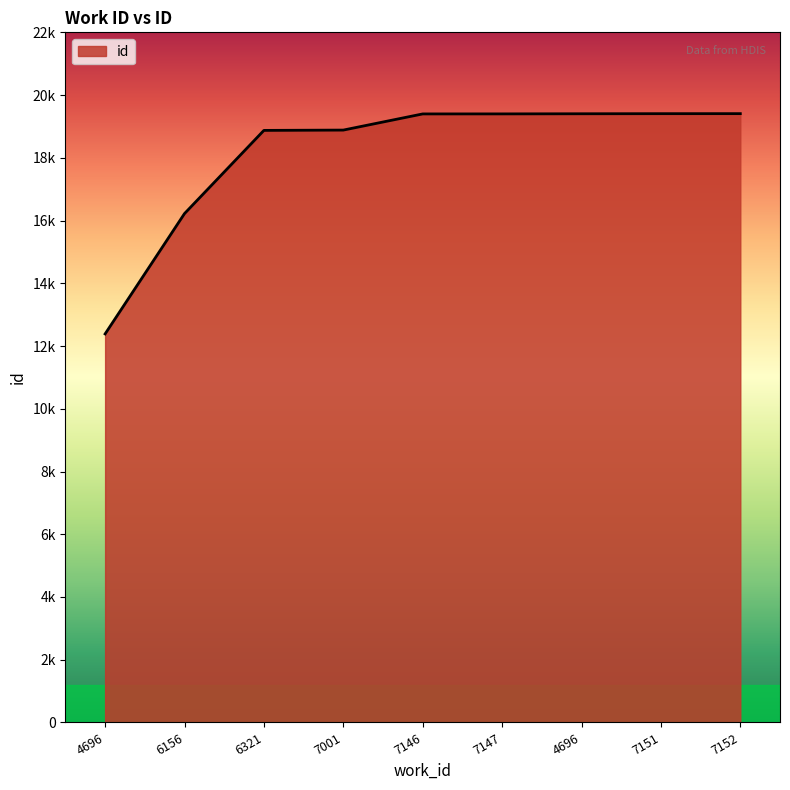

Does the chart display data point markers on the line(s)?

No